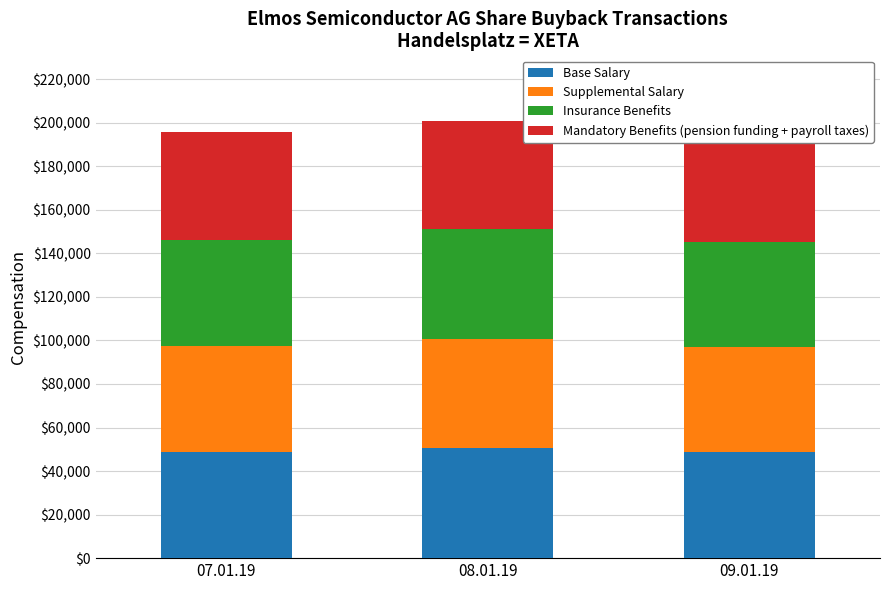

List the series in order of their peak value, lowest first.

Mandatory Benefits (pension funding + payroll taxes), Insurance Benefits, Supplemental Salary, Base Salary